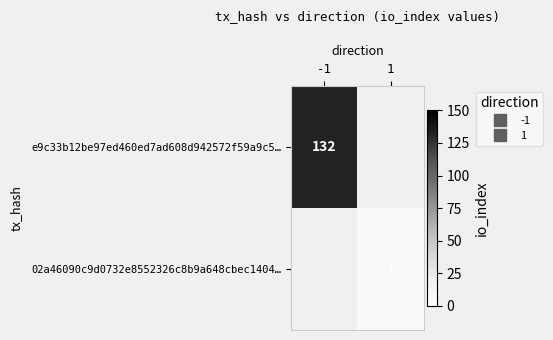

Rank the series by their maximum value, from lowest to highest.

e9c33b12be97ed460ed7ad608d942572f59a9c5…, 02a46090c9d0732e8552326c8b9a648cbec1404…